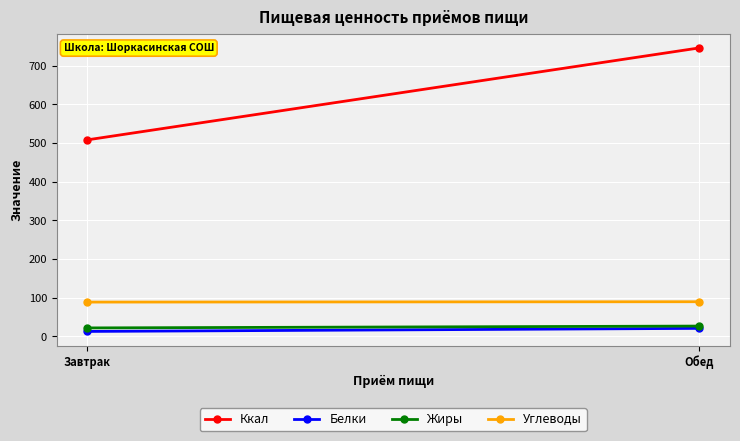

How many data points in Ккал are less than 746?

1